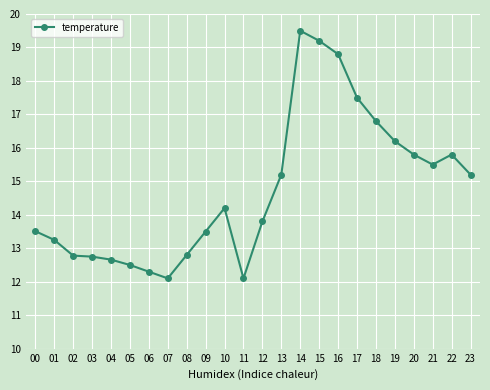

The value at 23 is 15.2. True or false?

True